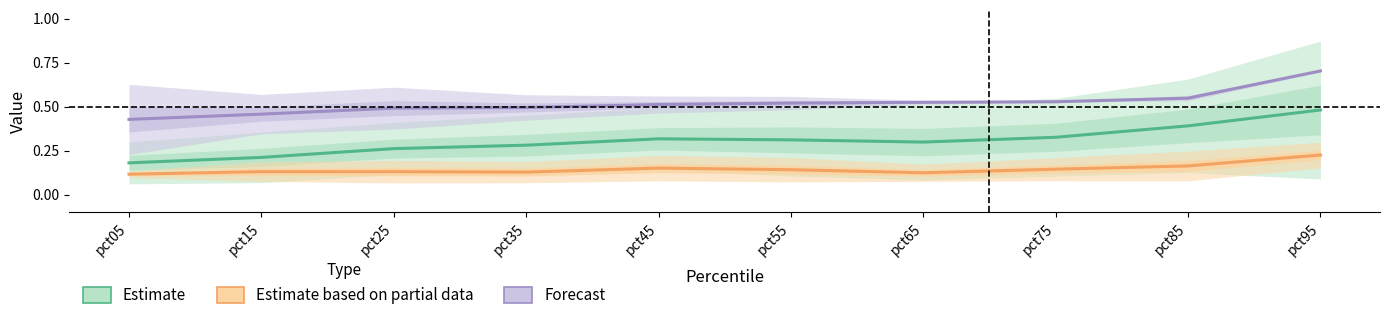

Reading left to right, extract all data points from this chart.

Estimate: 0.2	0.2	0.3	0.3	0.3	0.3	0.3	0.3	0.4	0.5
Estimate based on partial data: 0.1	0.1	0.1	0.1	0.2	0.1	0.1	0.1	0.2	0.2
Forecast: 0.4	0.5	0.5	0.5	0.5	0.5	0.5	0.5	0.5	0.7